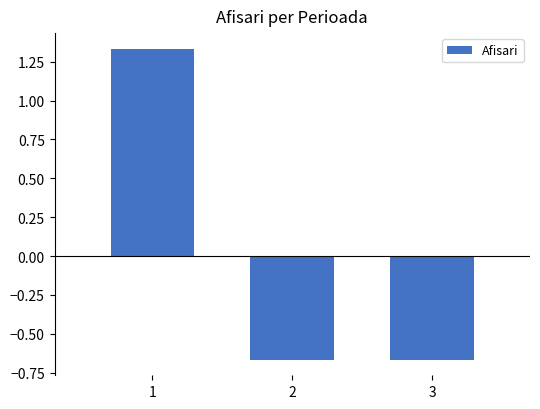

Which label corresponds to the largest value in the chart?

1